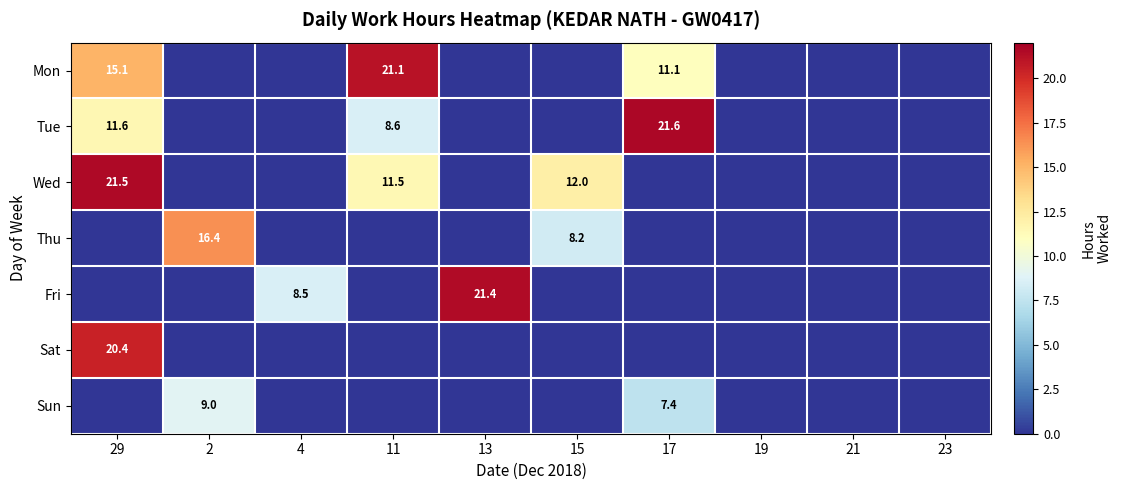

What is the maximum value shown in the chart?

21.6